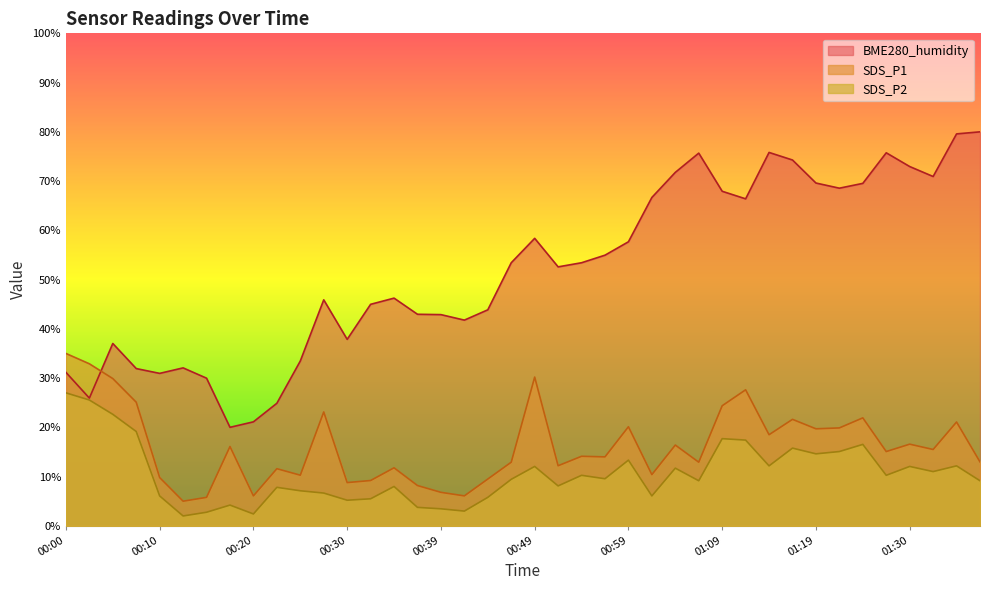

What is the label of the 18th point from the right?

00:54